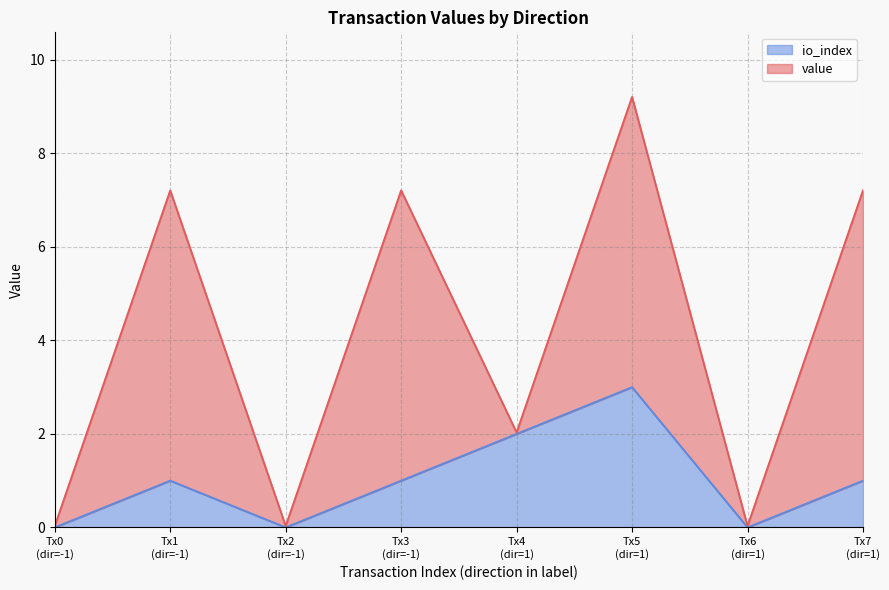

What is the difference between the second highest and minimum values?

2